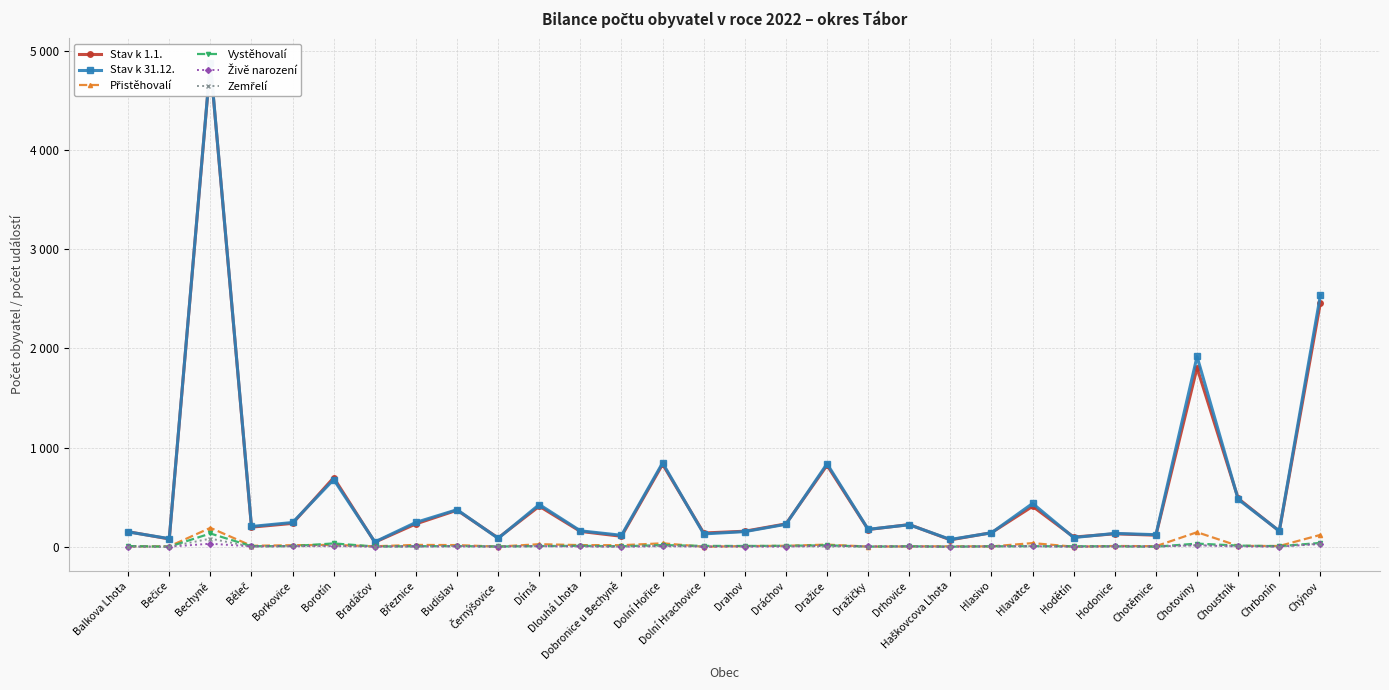

Between Borkovice and Borotín, which is larger?

Borotín